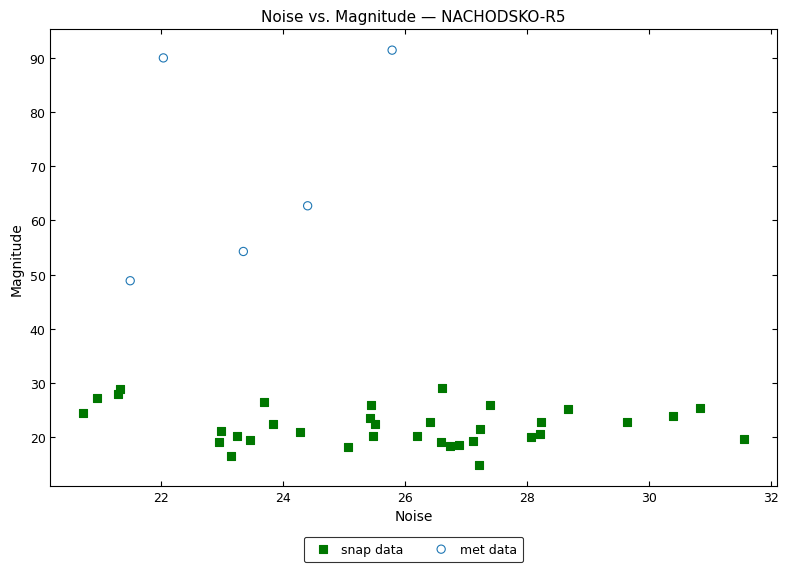

Which series reaches the minimum Y coordinate?

snap data